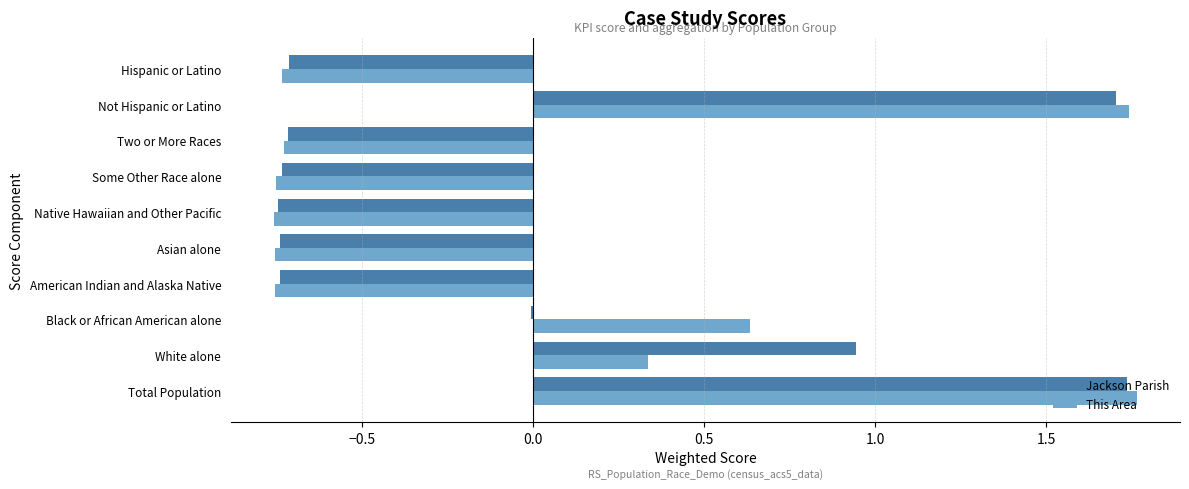

What is the total value across all series at Hispanic or Latino?

-1.4